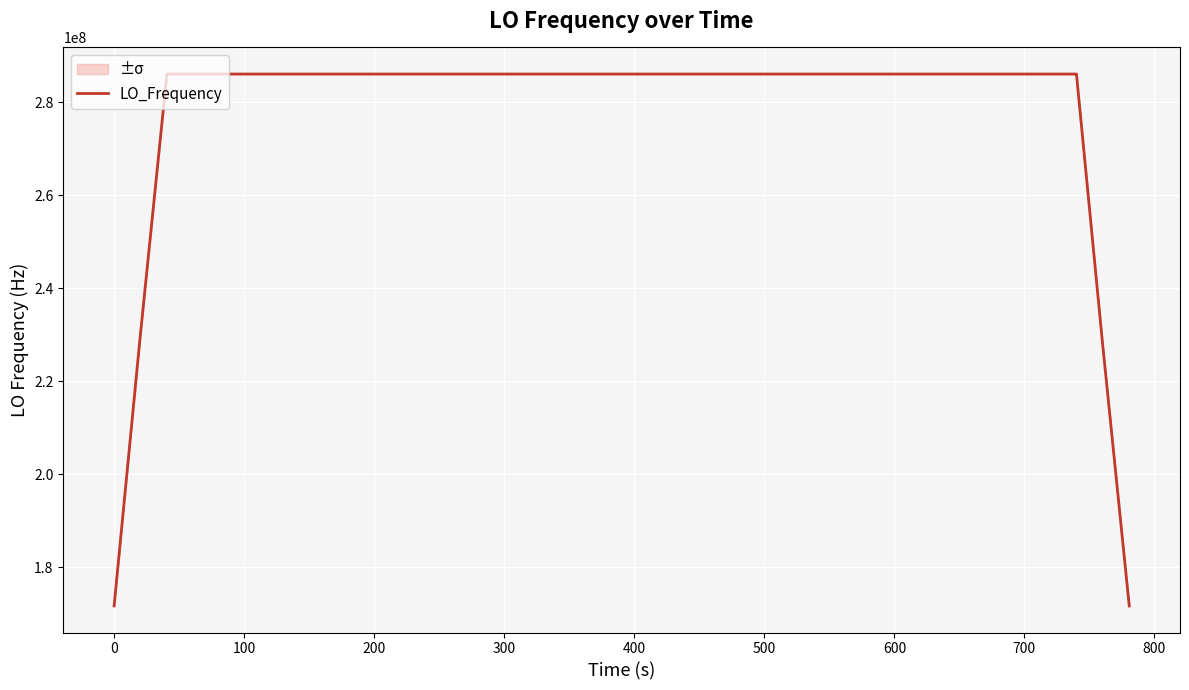

How many lines are shown in the chart?

1